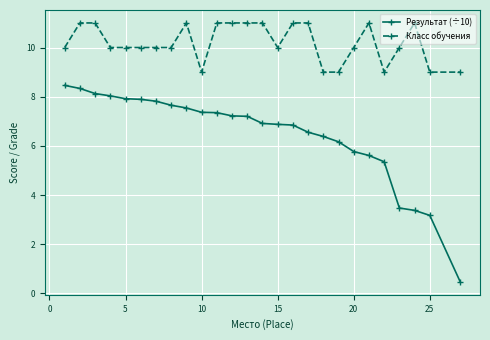

At how many categories does at least one series exceed 4?

26